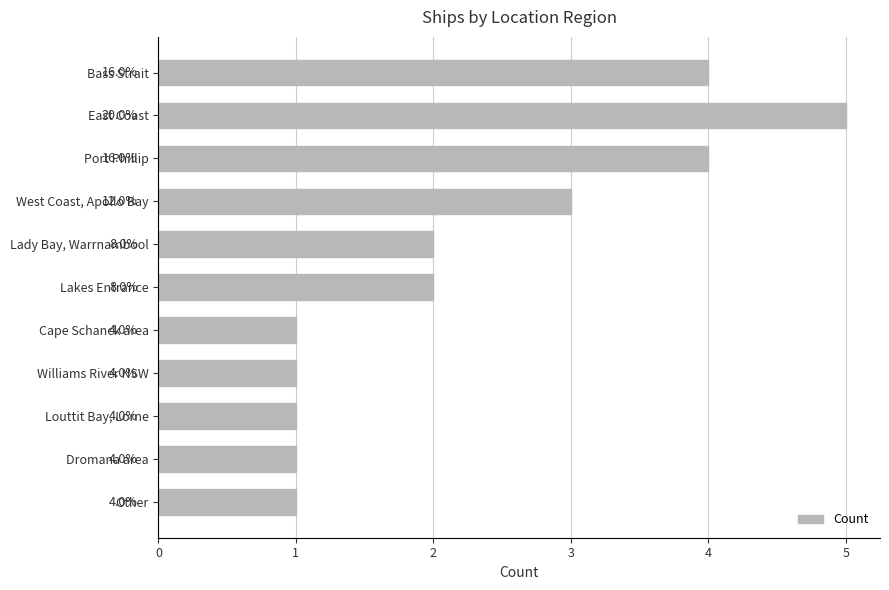

How many bars are there in total?

11